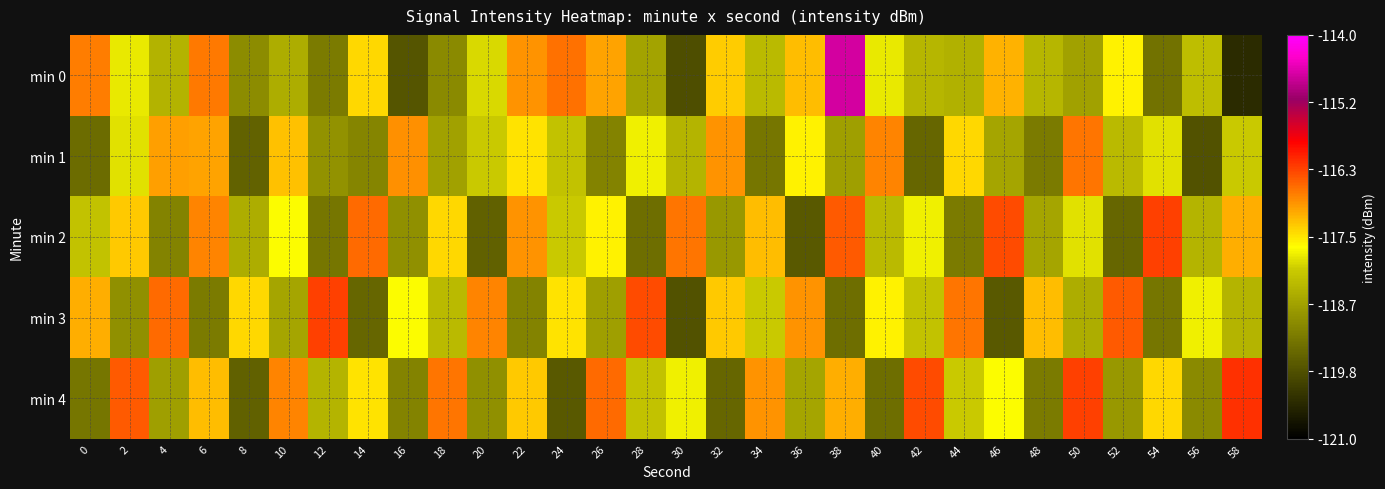

Which label corresponds to the smallest value in the chart?

58